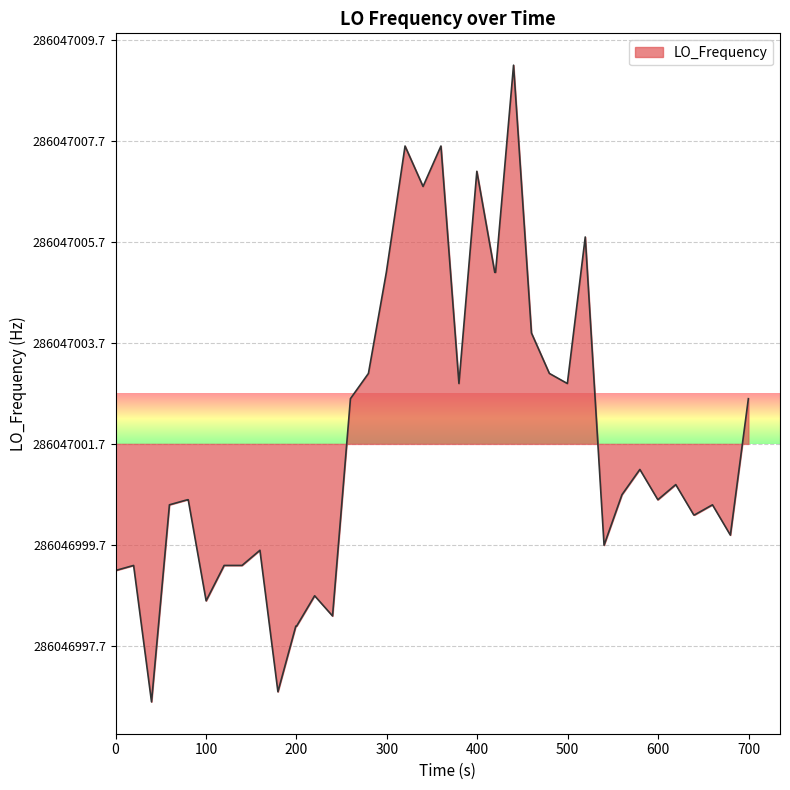

Is this an area chart (filled region under the line)?

Yes